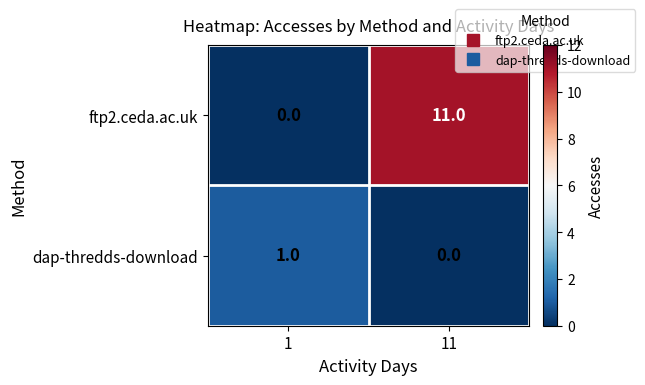

Is it true that ftp2.ceda.ac.uk equals 16 at 11?

False